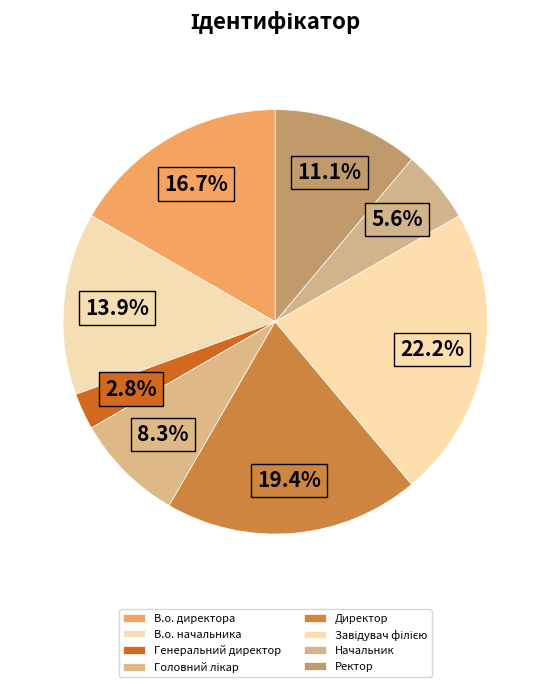

Rank the categories by value from lowest to highest.

Генеральний директор, Начальник, Головний лікар, Ректор, В.о. начальника, В.о. директора, Директор, Завідувач філією